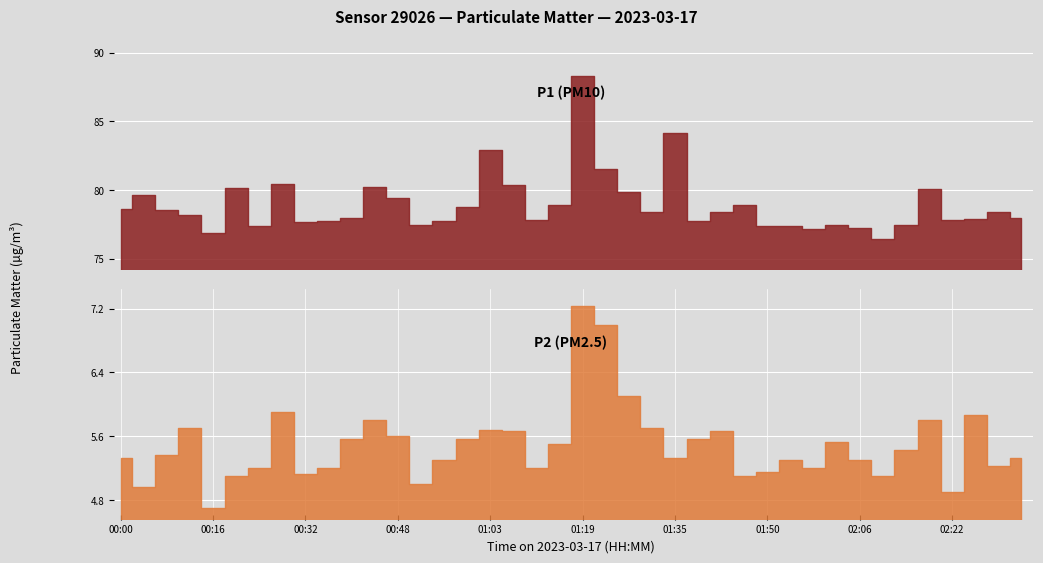

How many data points does each series have?

40